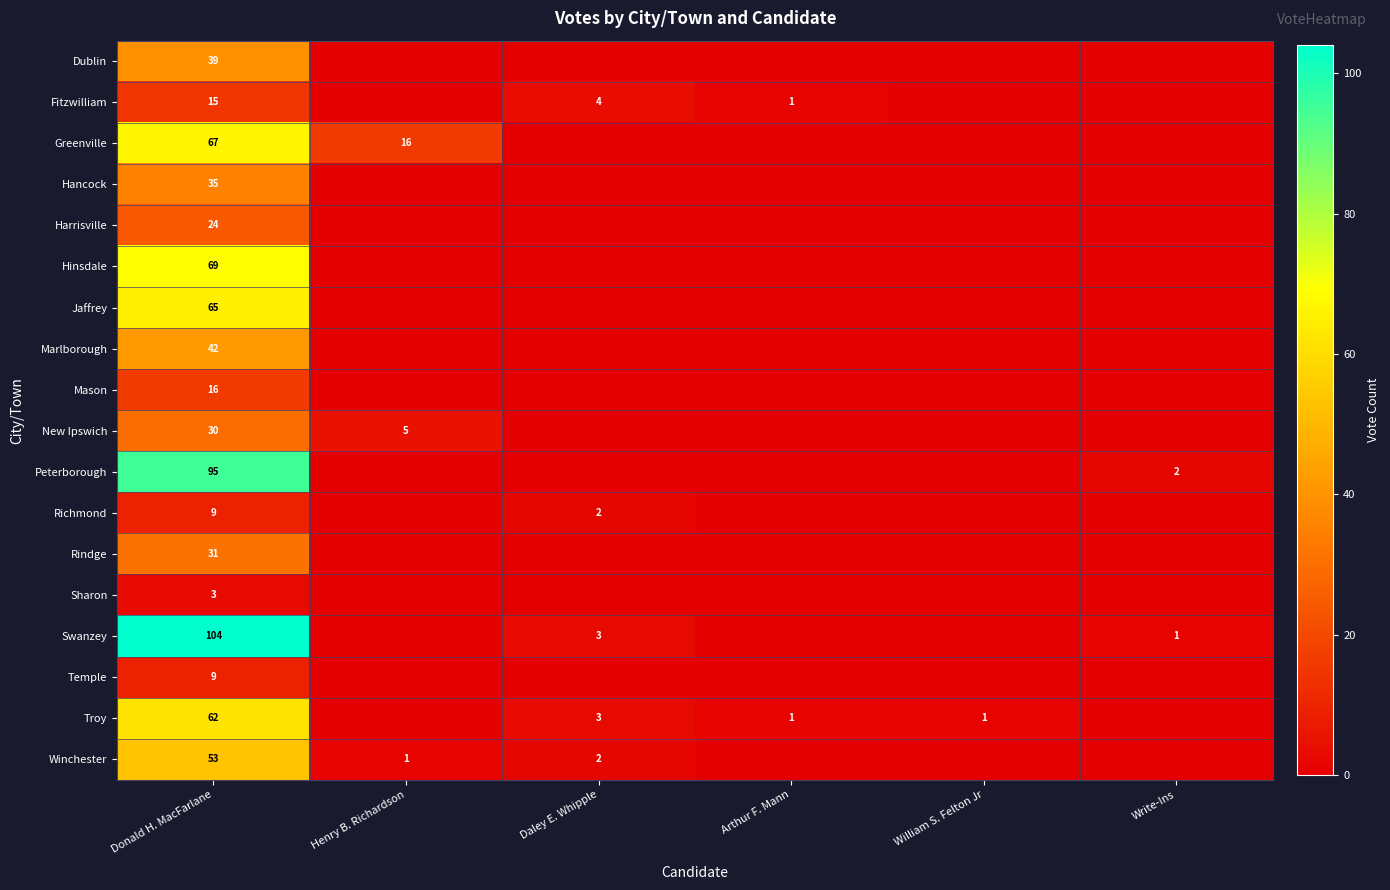

How many categories are shown in the chart?

6